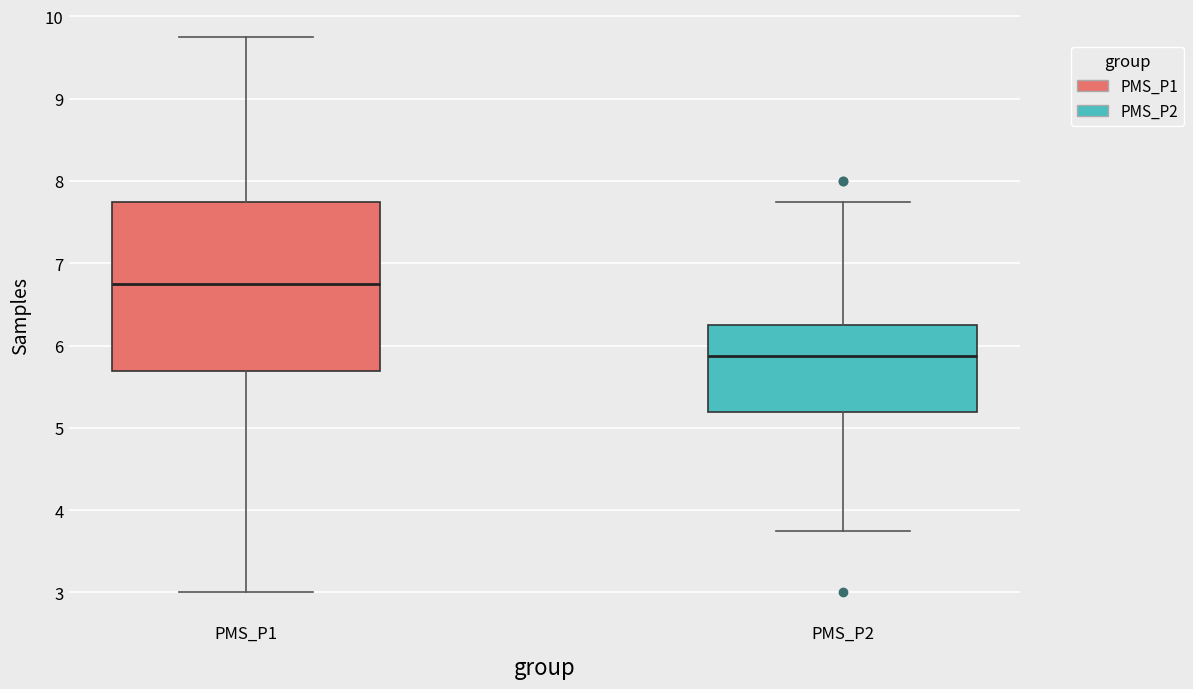

Which box's median line is the lowest?

PMS_P2